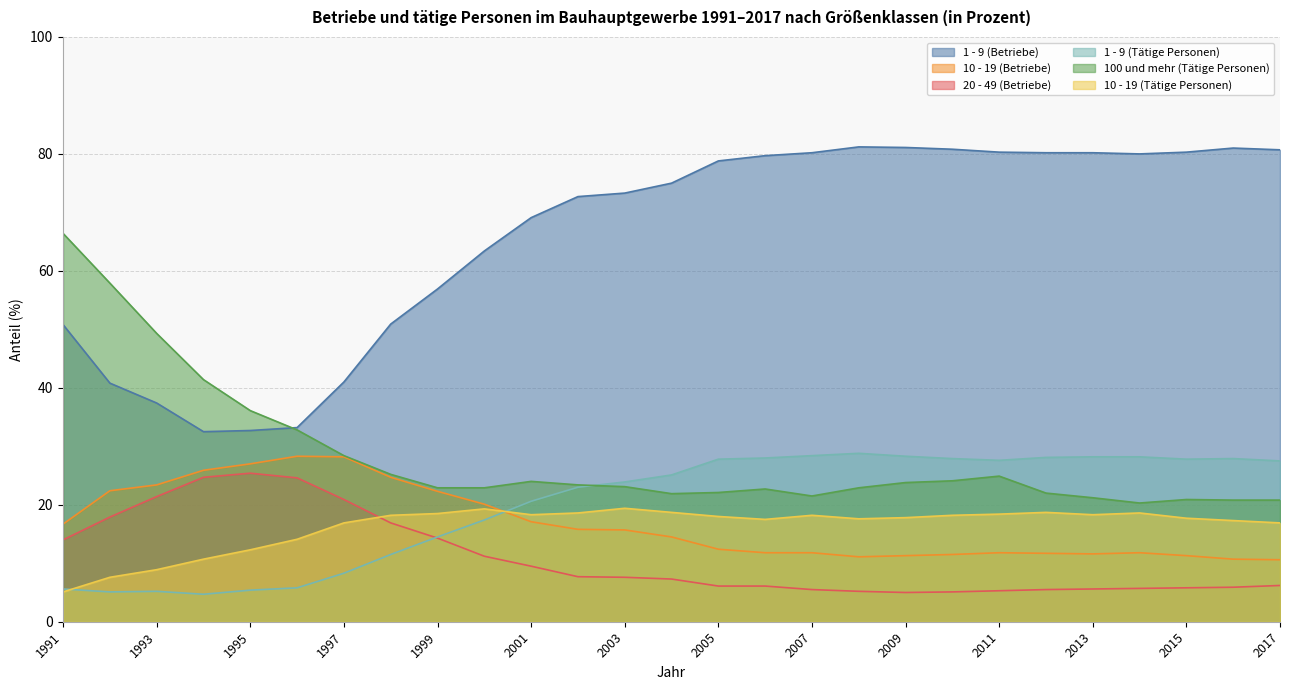

What is the difference between the highest and lowest values at 2004?

67.7